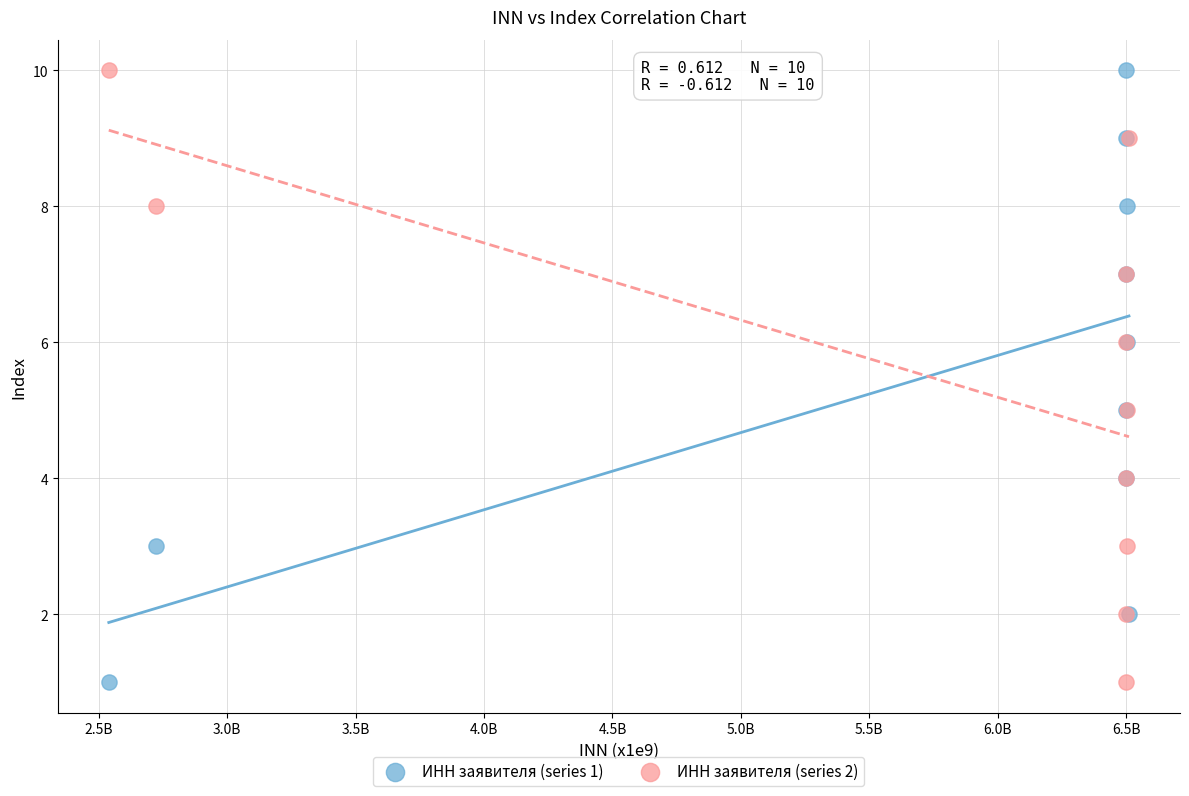

What is the X range (max minus min) for the scatter plot?

3971961072